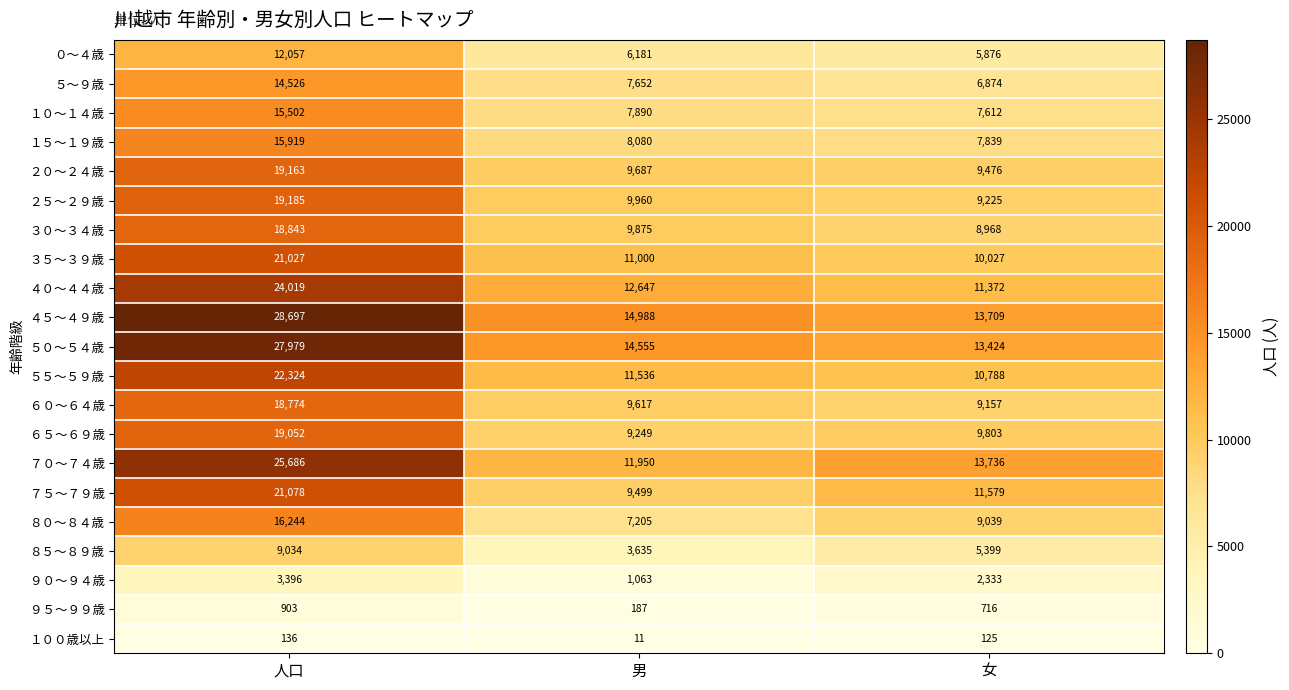

What is the sum of the ９０～９４歳 values at 女 and 男?

3396